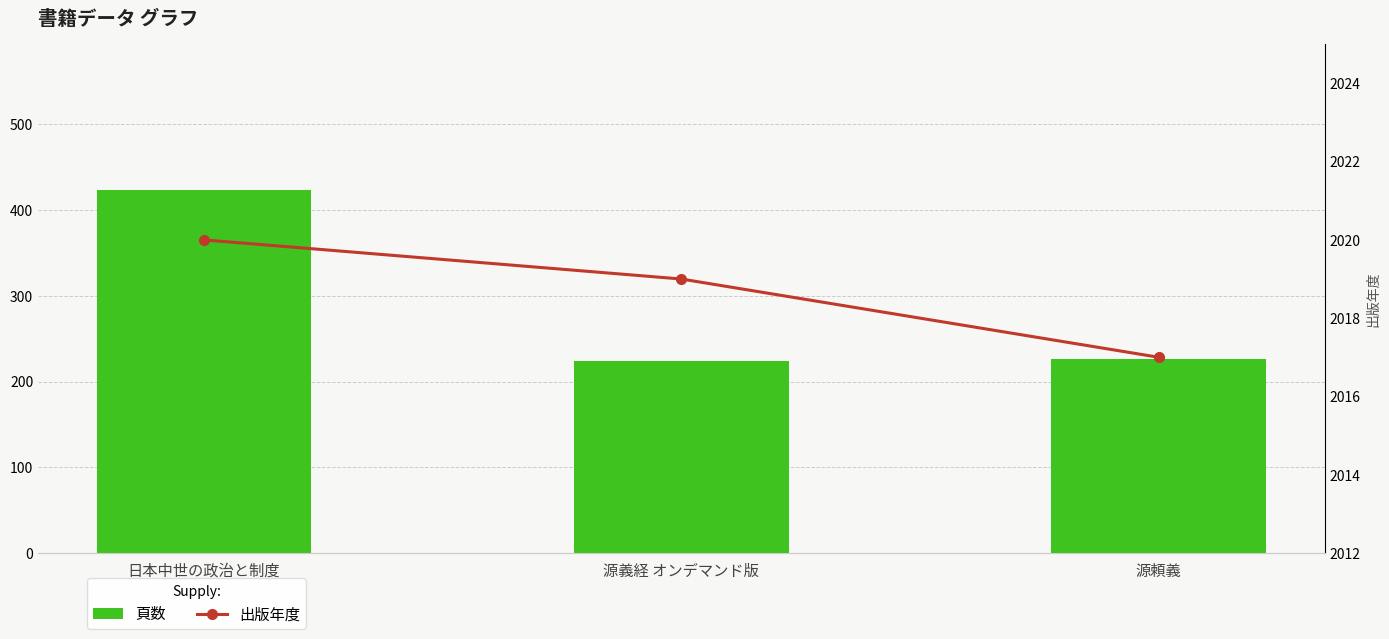

Count the 出版年度 values in the range 2017 to 2020.

3